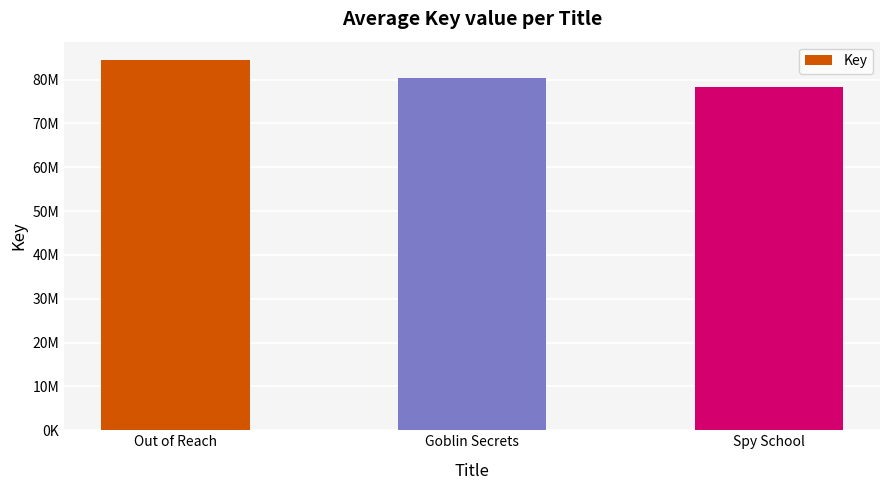

Reading left to right, what are all the values shown in this chart?

Out of Reach=84418030	Goblin Secrets=80419157	Spy School=78199619